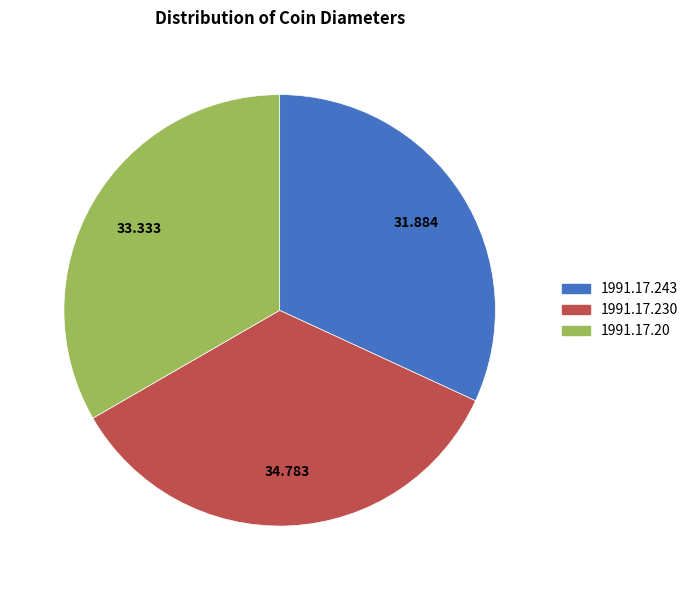

What is the smallest slice in the pie chart?

1991.17.243